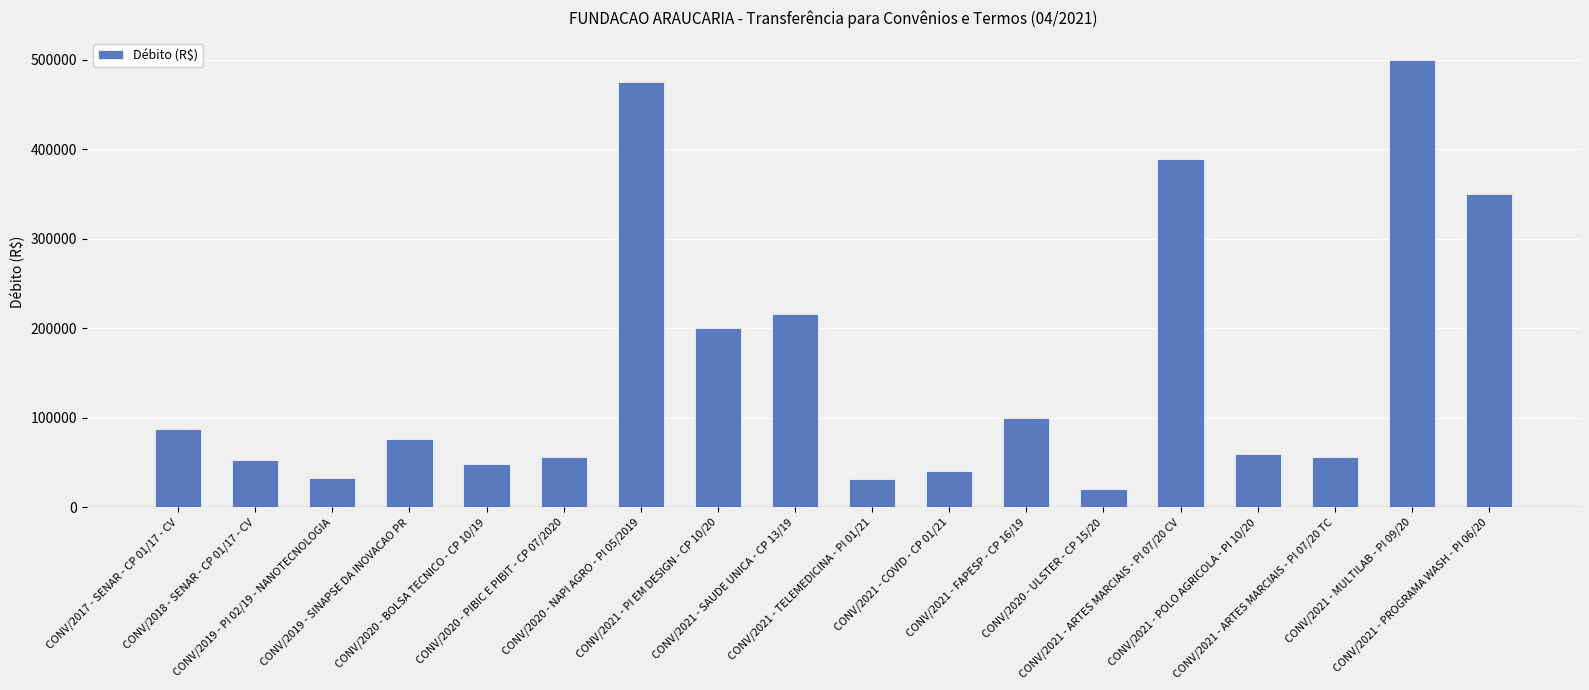

The value at CONV/2020 - BOLSA TECNICO - CP 10/19 is 17067.2. True or false?

False